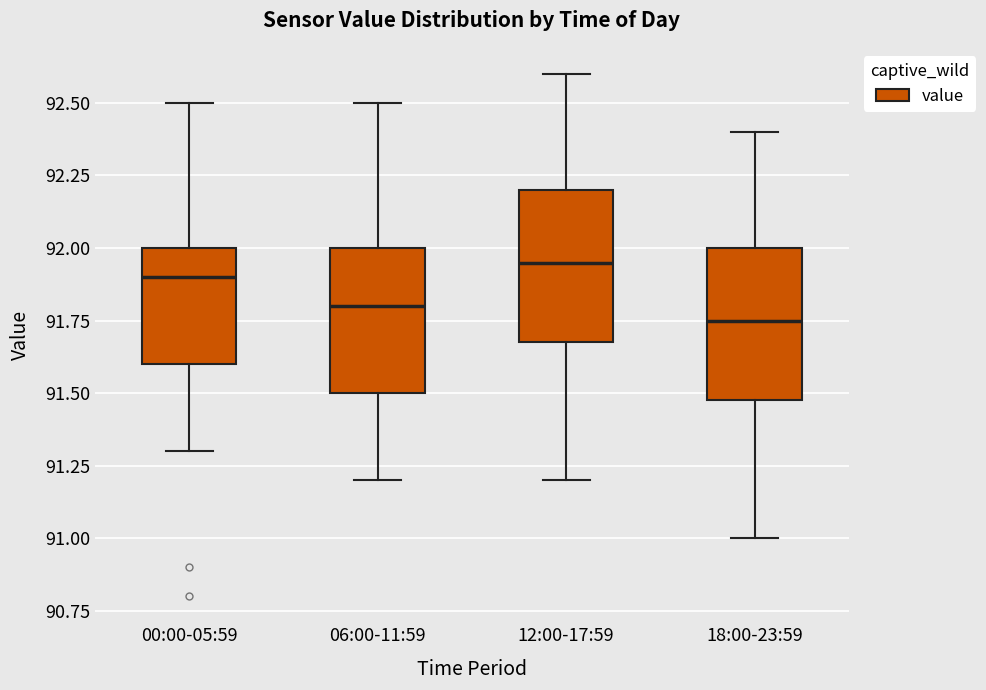

Where does the lower whisker of the box for 00:00-05:59 end on the y-axis? The values are not printed on the chart, so give them approximately, as read against the axis.

91.30